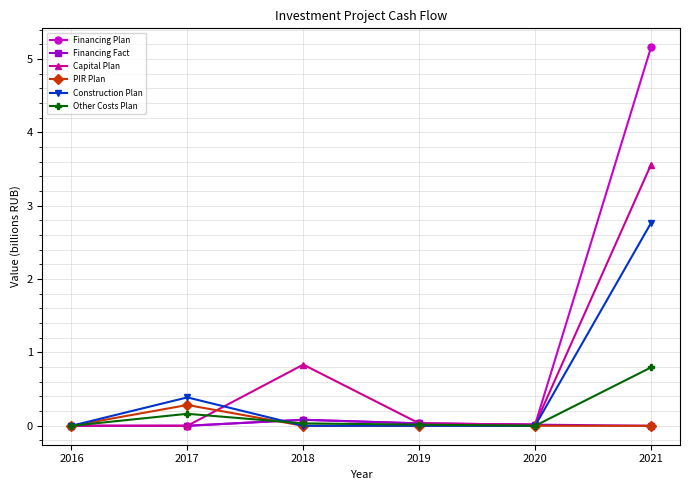

What is the value of the Capital Plan point at the 6th from the left?

3.6